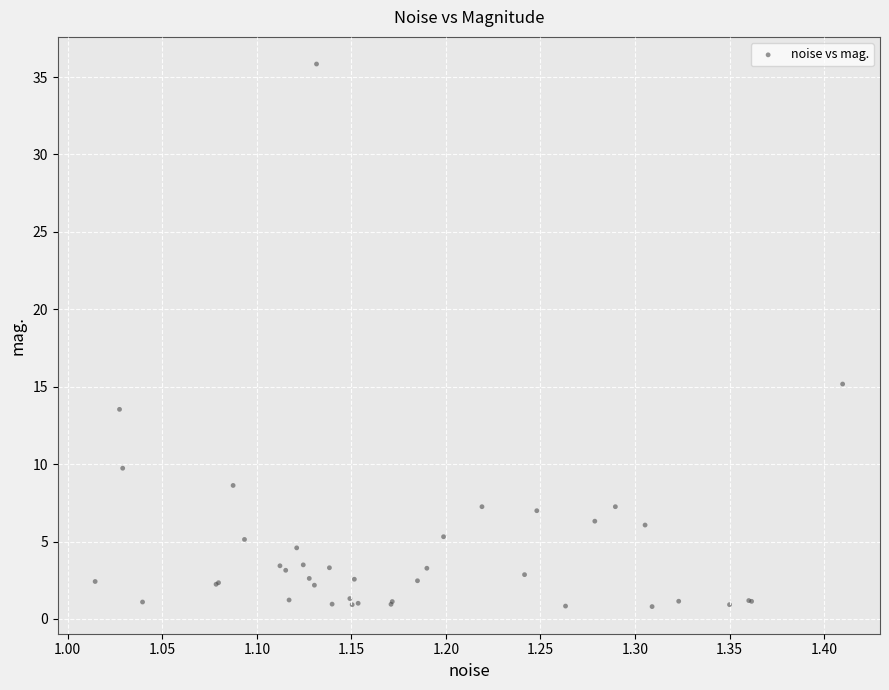

What Y value in the scatter plot is closest to 18?

15.2